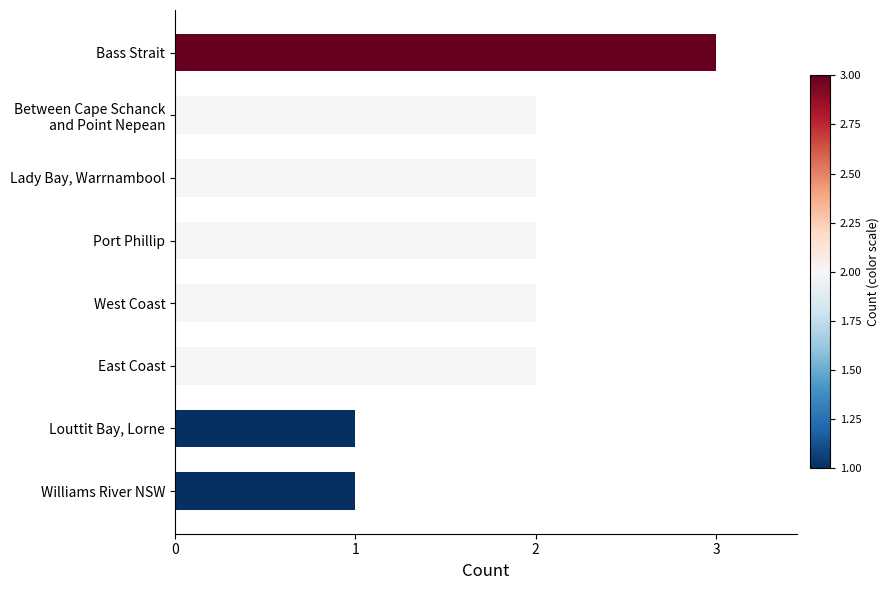

Approximately how many times larger is the value at Williams River NSW compared to West Coast?

0.5